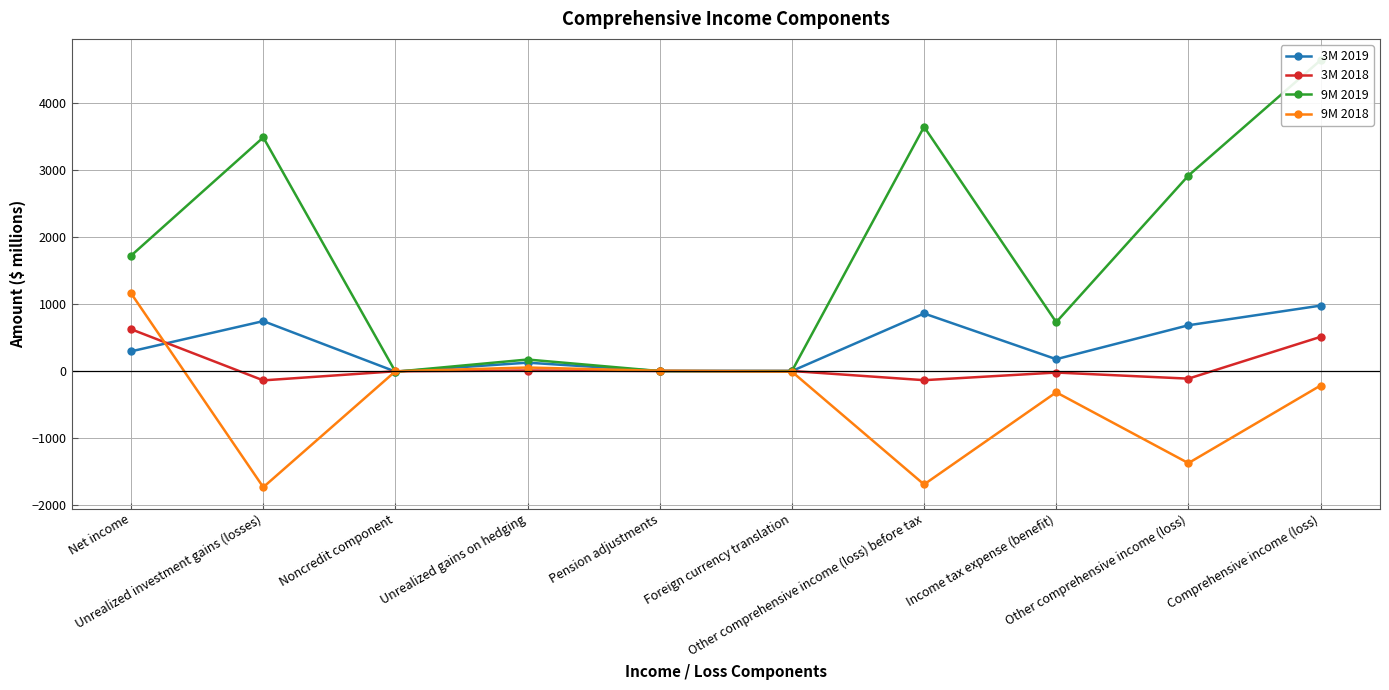

At which label does 3M 2019 first exceed 293?

Unrealized investment gains (losses)